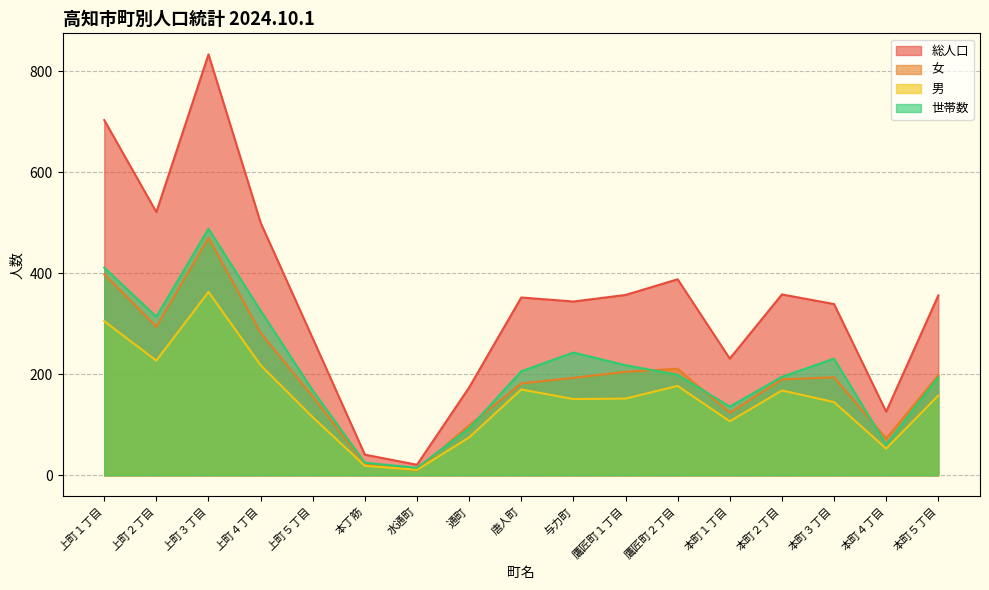

How many values in the 女 series exceed 193?

8